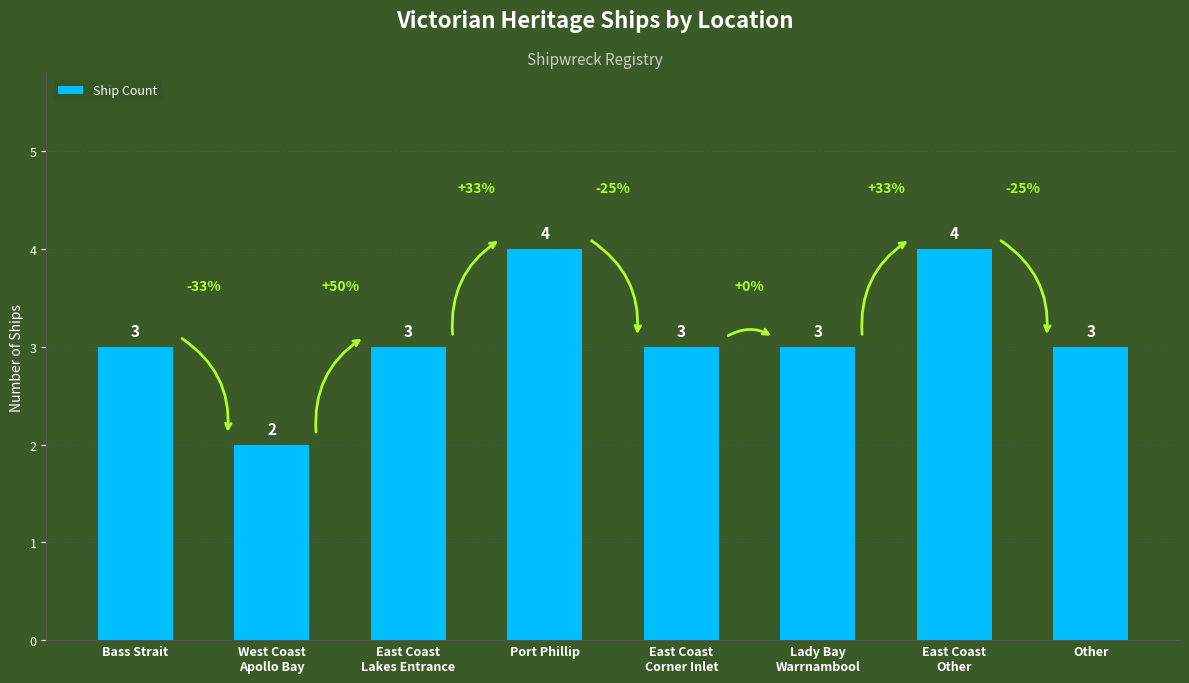

What is the maximum value shown in the chart?

4